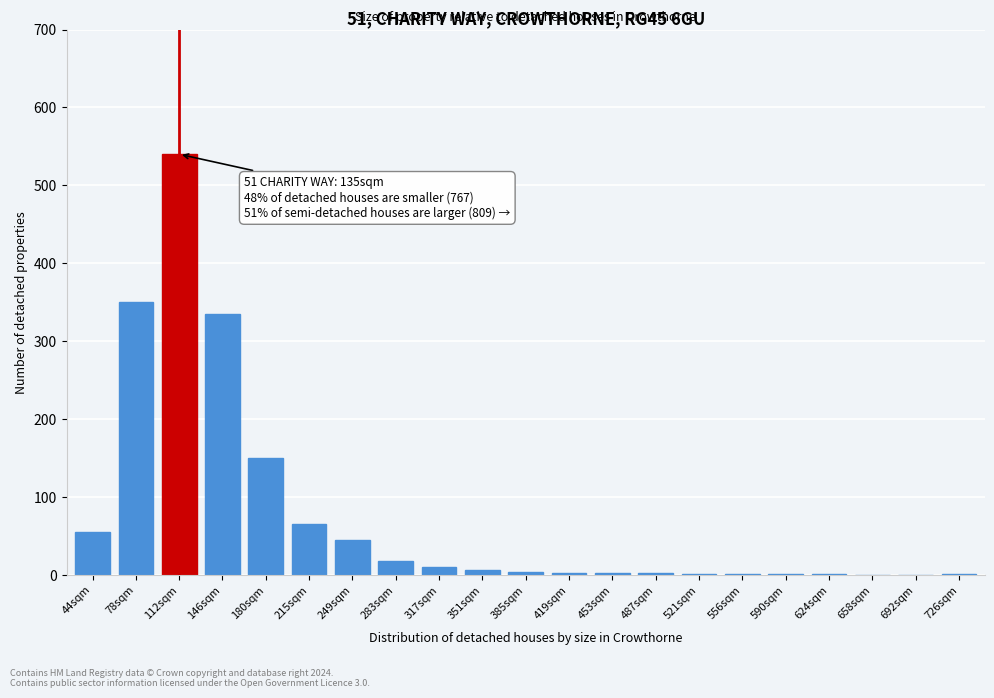

At which label is the value closest to 270?

146sqm